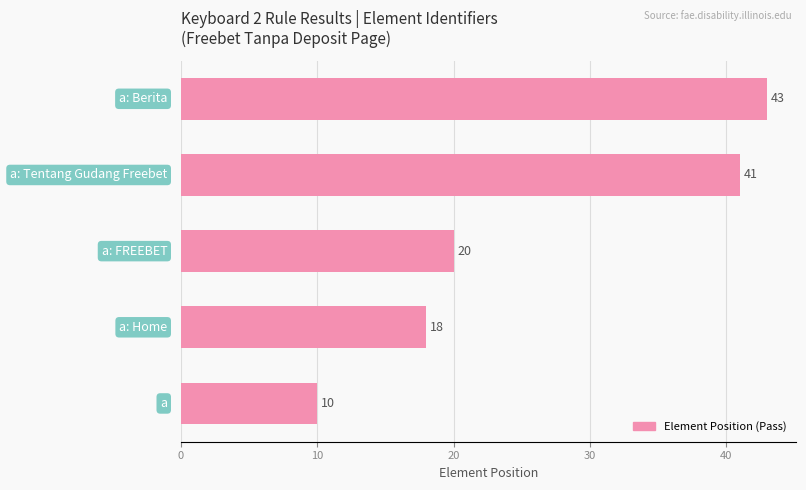

How many data points are less than 20?

2